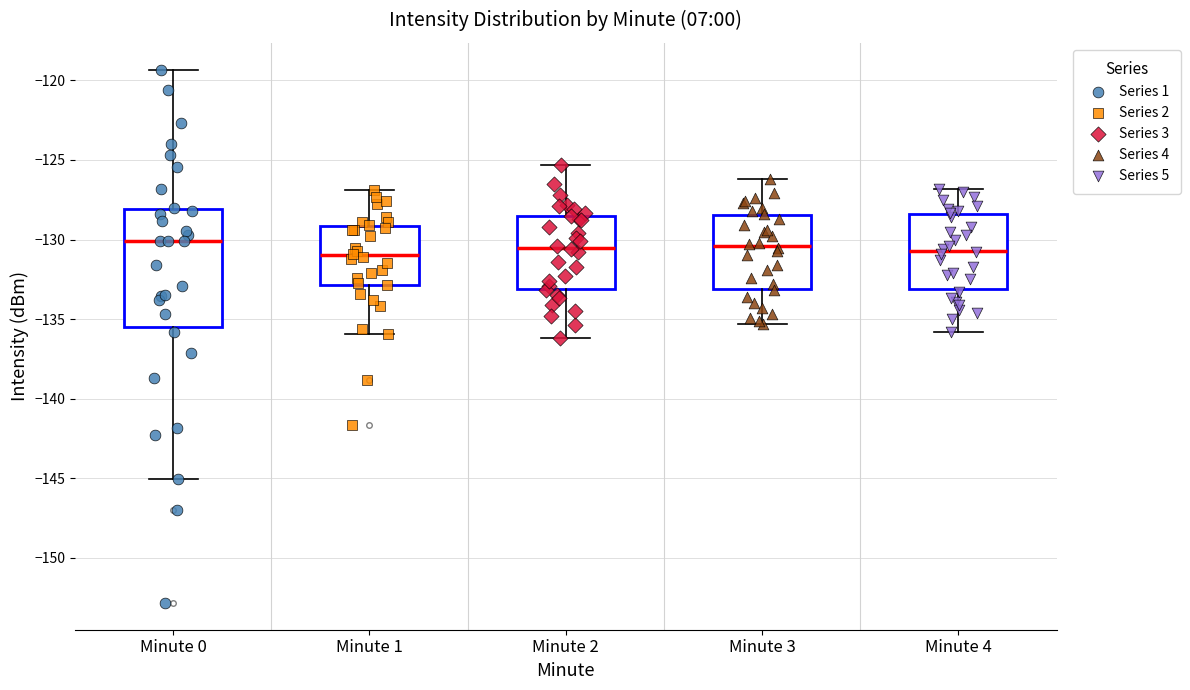

Reading left to right, transcribe this box plot: for each box, give where its median line is, the range the box spans, and where its two whiskers end, as read against the y-axis. The values are not printed on the chart, so give them approximately, as read against the axis.

Minute 0: median -130.0, box -135.5 to -128.0, whiskers -145.0 to -119.5
Minute 1: median -131.0, box -133.0 to -129.0, whiskers -136.0 to -127.0
Minute 2: median -130.5, box -133.0 to -128.5, whiskers -136.0 to -125.5
Minute 3: median -130.5, box -133.0 to -128.5, whiskers -135.5 to -126.0
Minute 4: median -130.5, box -133.0 to -128.5, whiskers -136.0 to -127.0